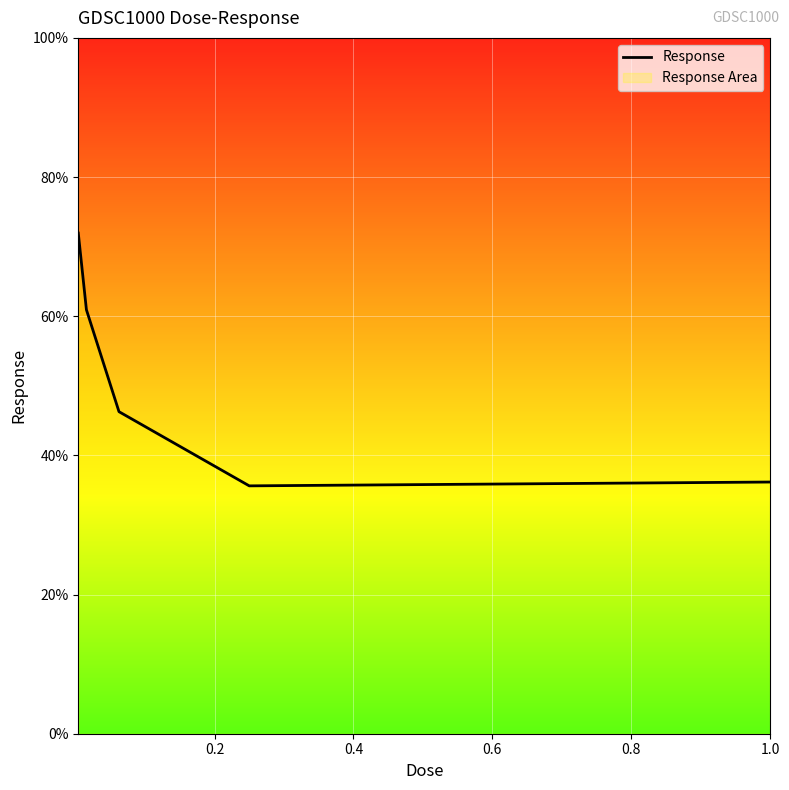

What is the ratio of the value at 0.8 to the value at 0.0?

0.5